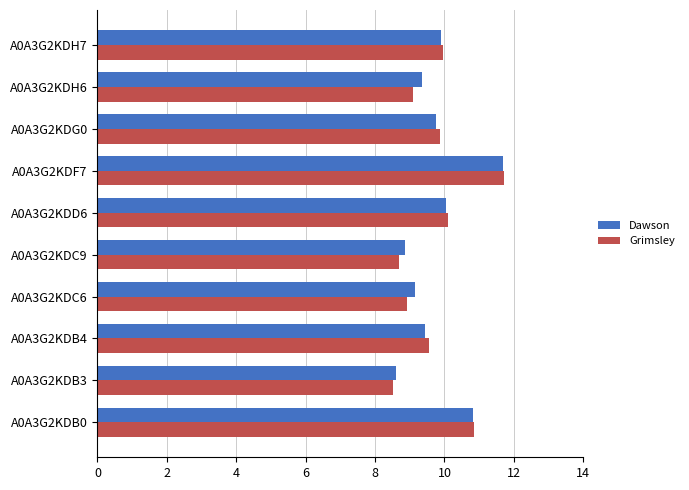

Which series has the widest spread of values?

Grimsley